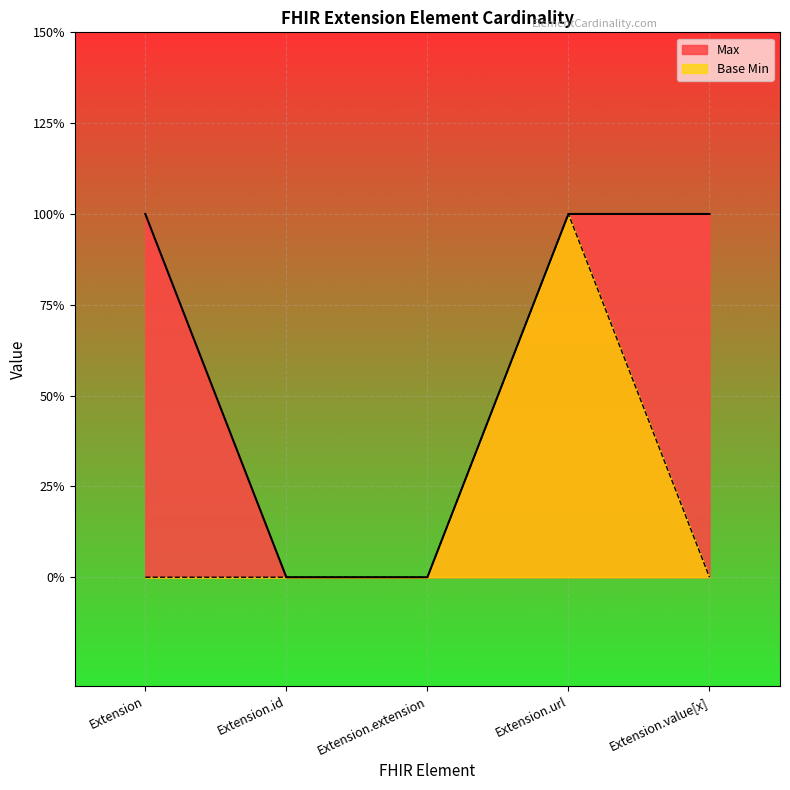

The value of Max at Extension.extension is 0. True or false?

True